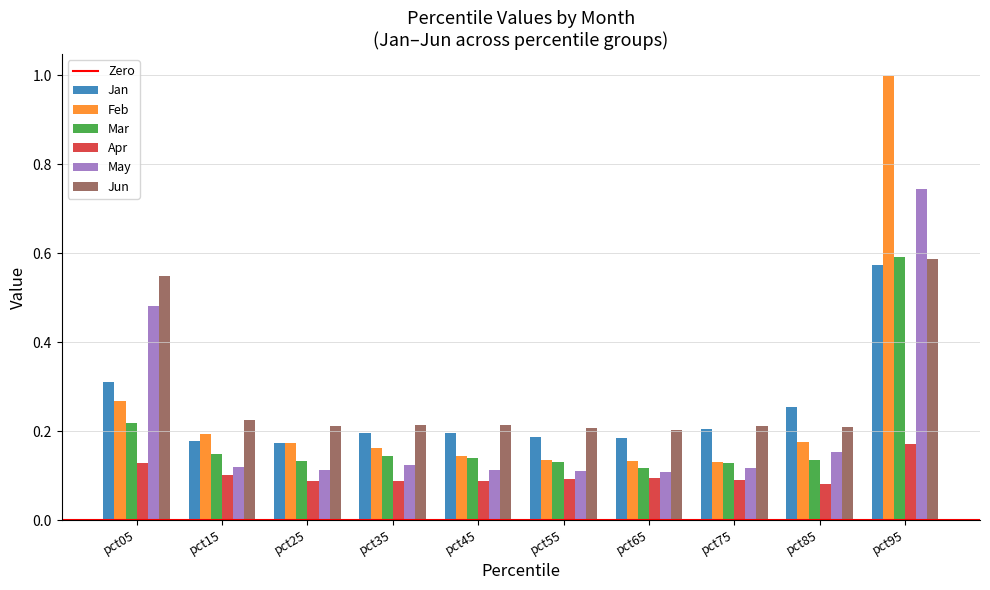

At which category is the sum across all series the highest?

pct95